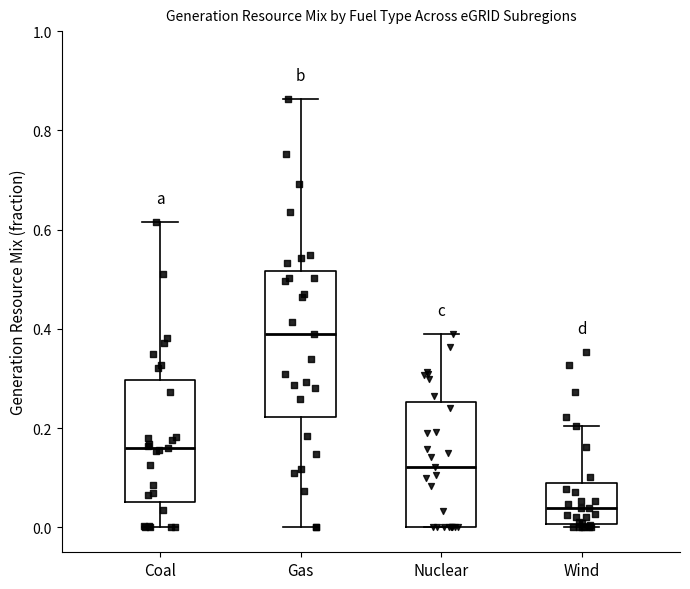

Where does the lower whisker of the box for Coal end on the y-axis? The values are not printed on the chart, so give them approximately, as read against the axis.

0.00